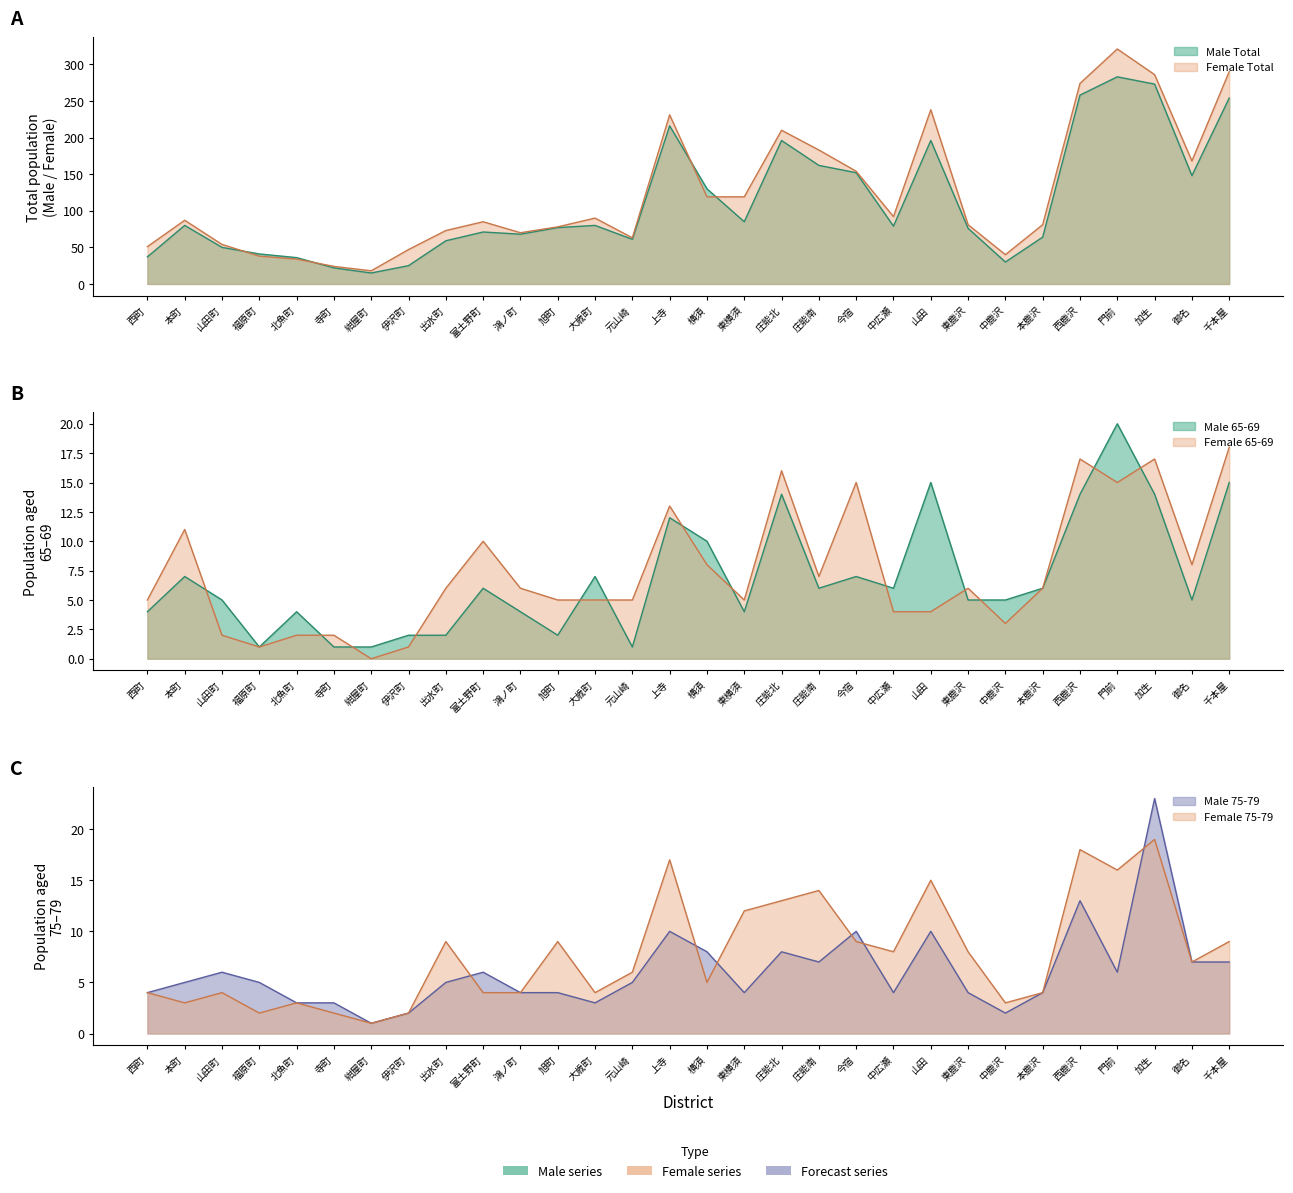

The value of Male Total at 門前 is 283. True or false?

True